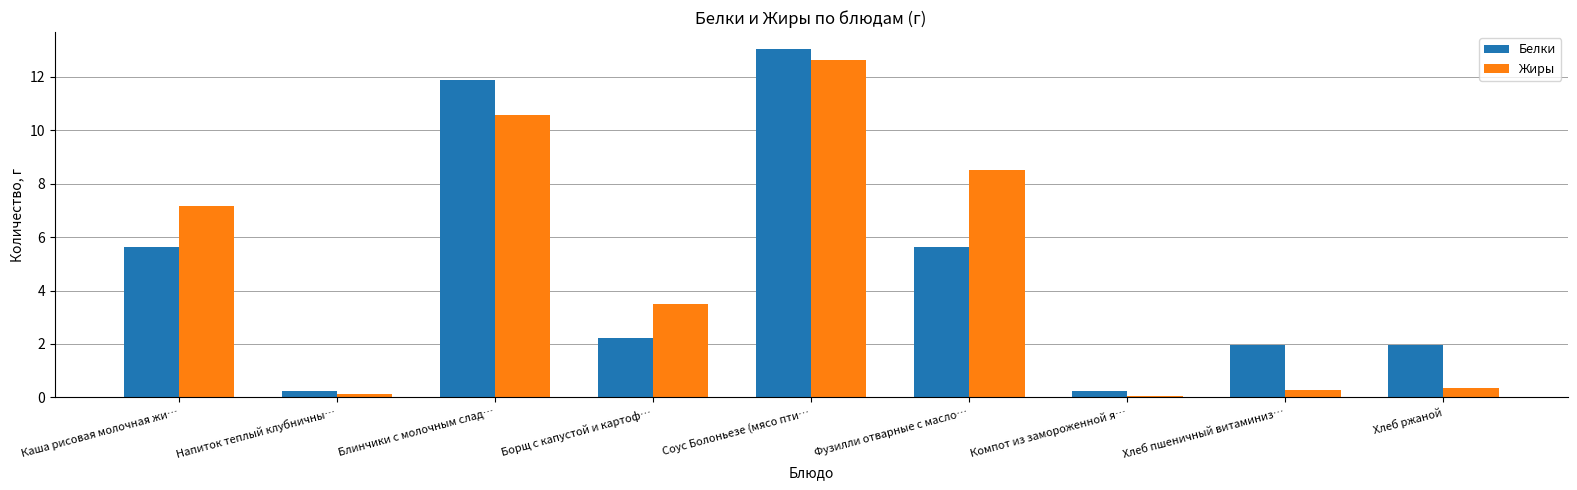

Count the number of data series in this chart.

2